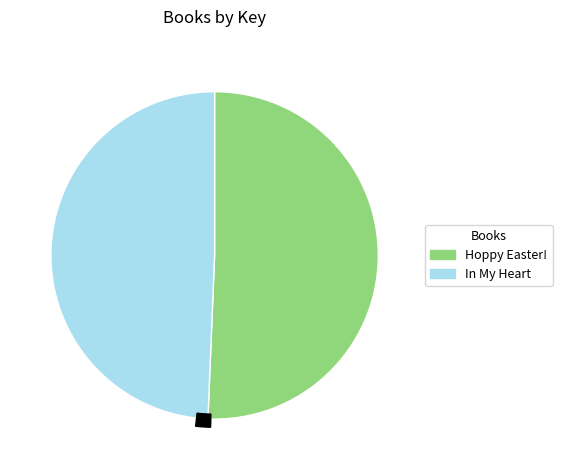

Which category has the biggest portion of the pie?

Hoppy Easter!